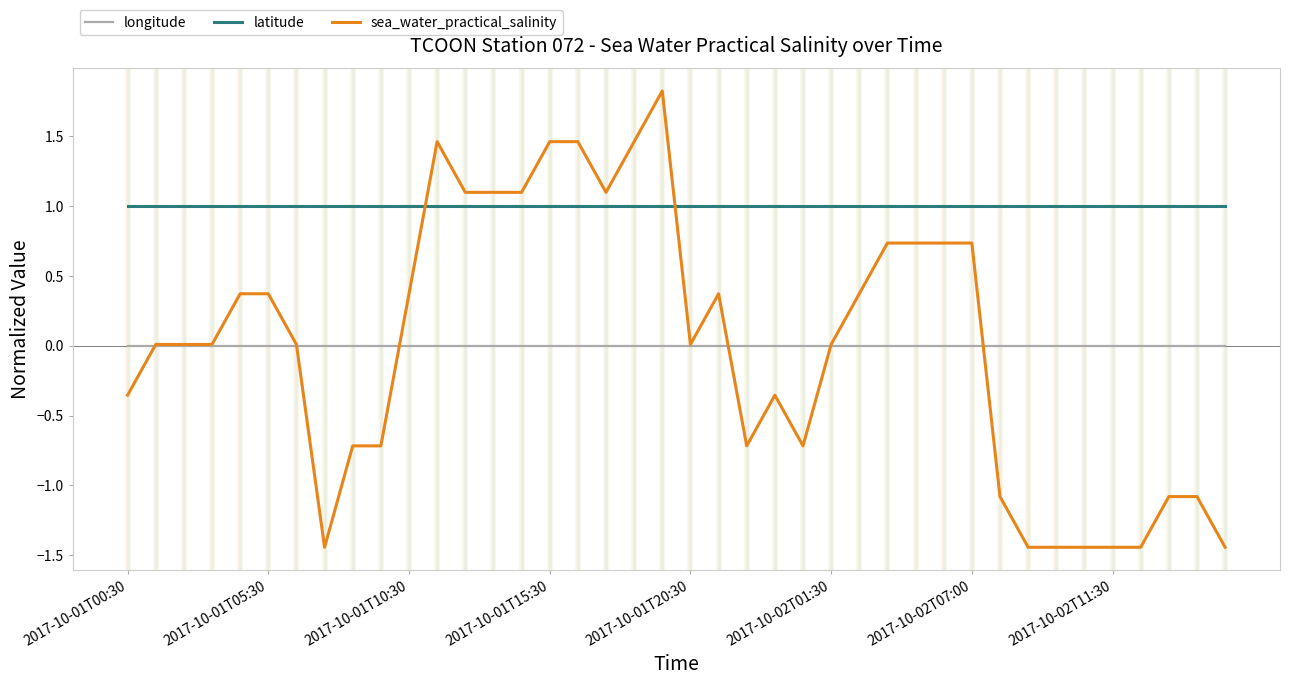

What is the greatest value displayed?

1.8